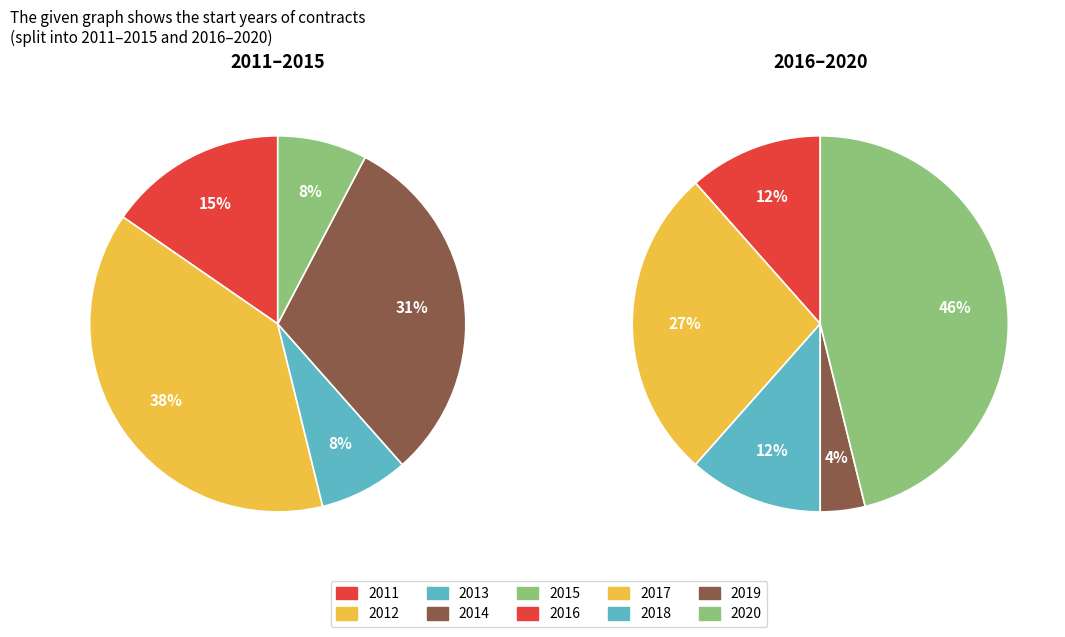

Is 2014 the majority of the pie?

No